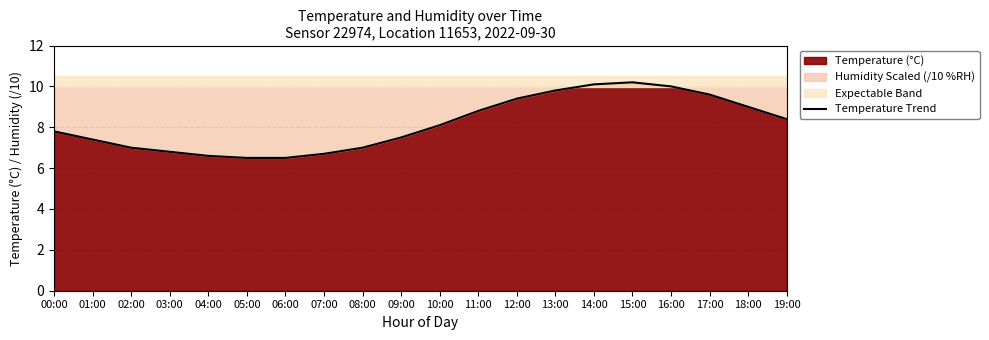

Does the chart have visible grid lines?

Yes